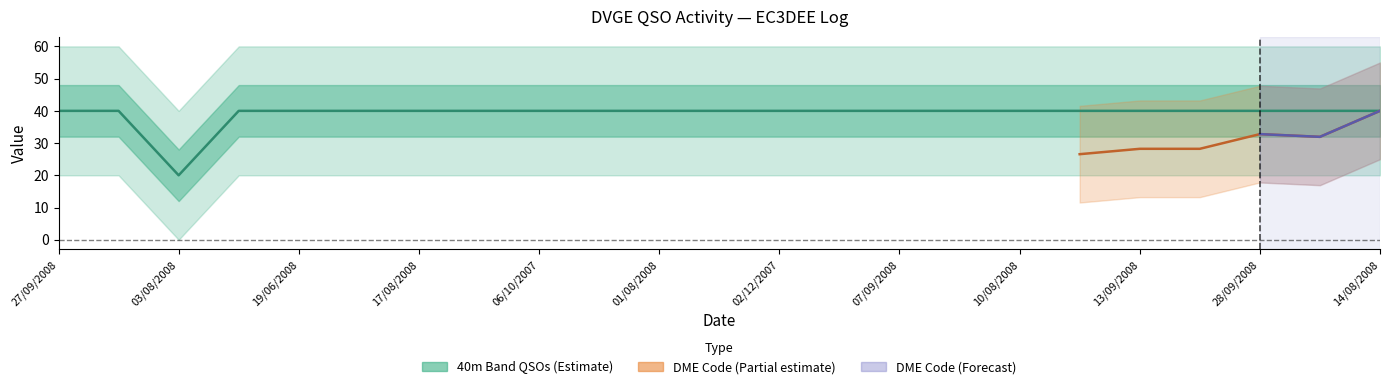

How many data points are less than 40?

1